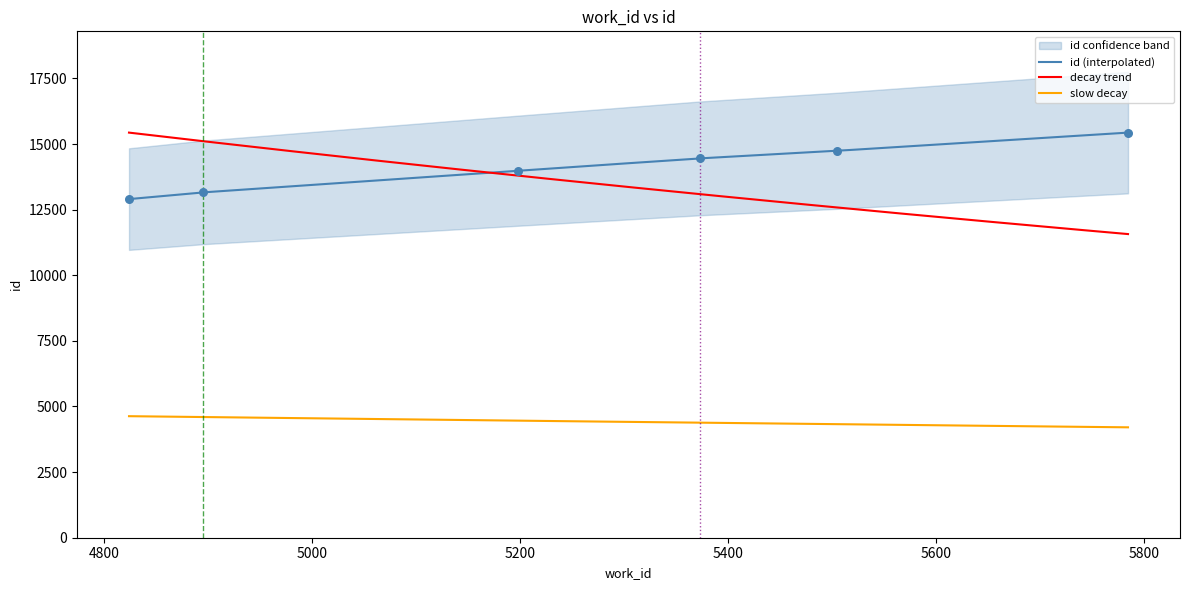

Approximately how many times larger is the value at 4824 compared to 5505?

0.9